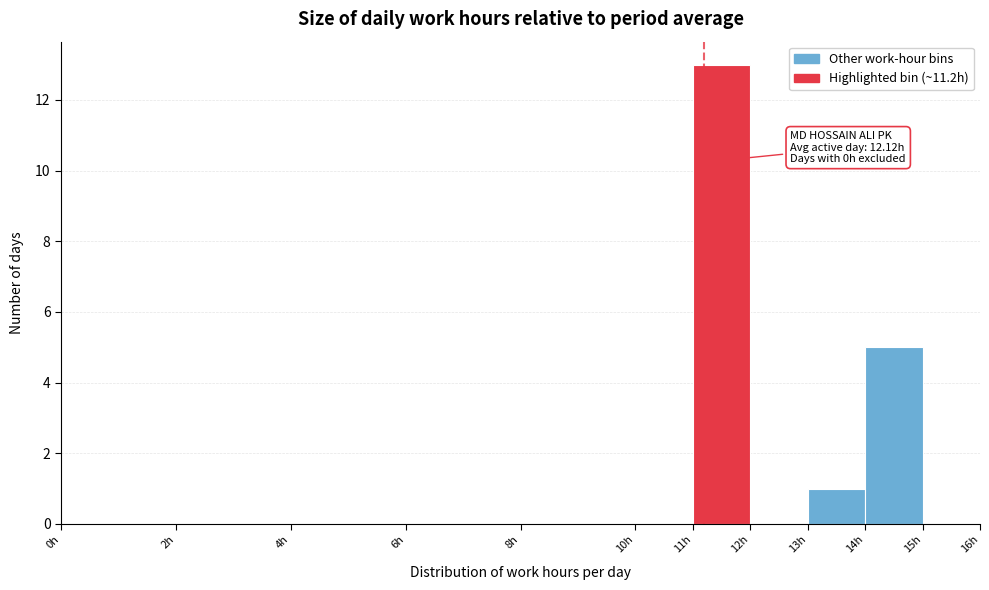

Over which range of the x-axis is the bar tallest?

11 to 12